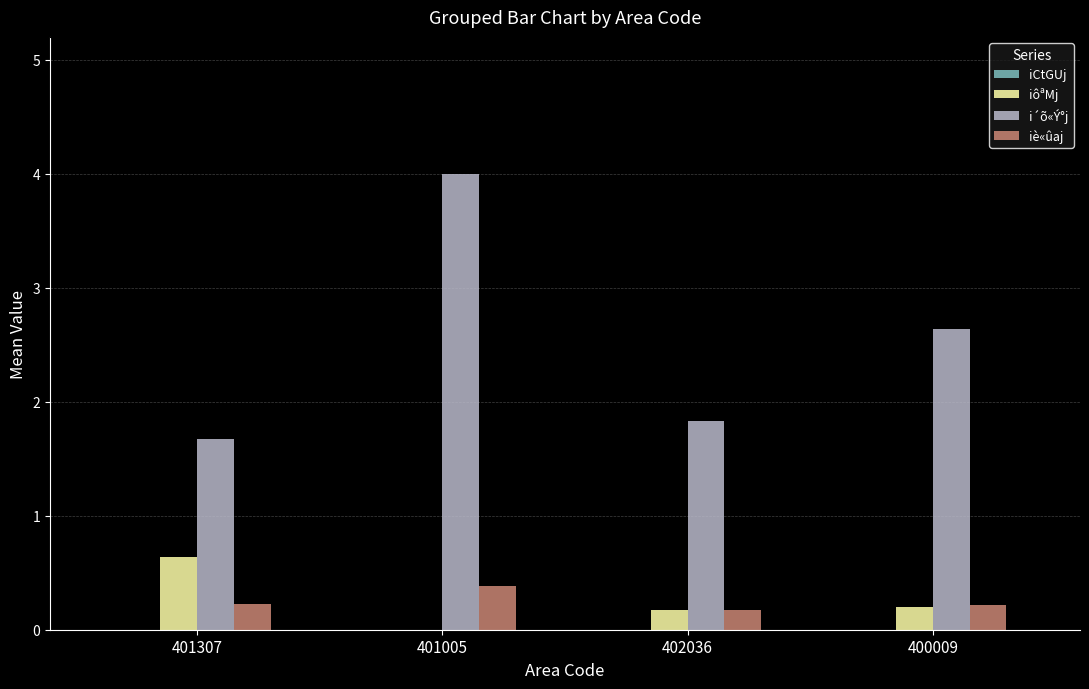

Reading left to right, list all the values displayed in this chart.

iôªMj: 401307=0.6	401005=0.0	402036=0.2	400009=0.2
i´õ«Ý°j: 401307=1.7	401005=4.0	402036=1.8	400009=2.6
iè«ûaj: 401307=0.2	401005=0.4	402036=0.2	400009=0.2